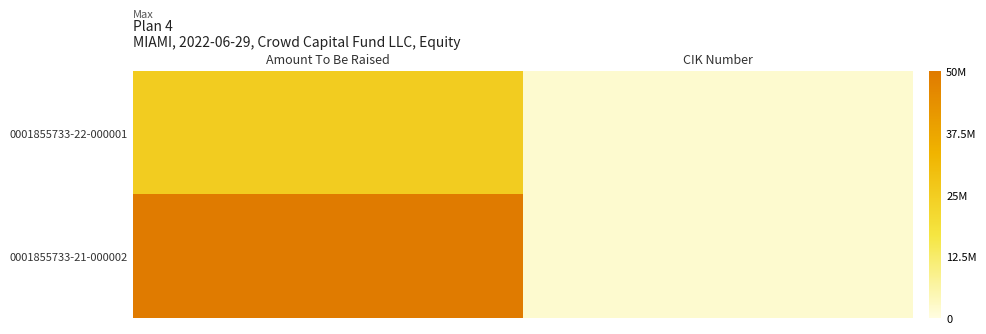

List the series in order of their peak value, lowest first.

0001855733-22-000001, 0001855733-21-000002